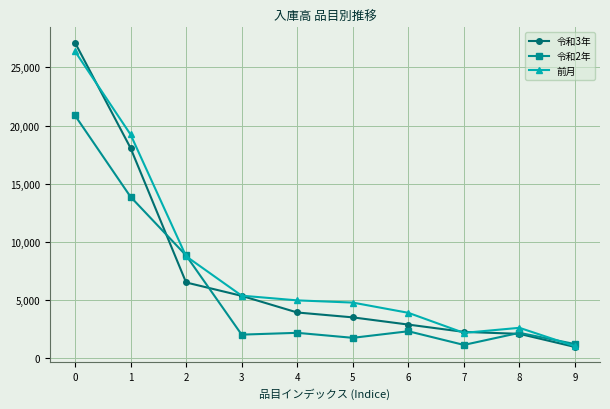

Which series has the widest spread of values?

令和3年